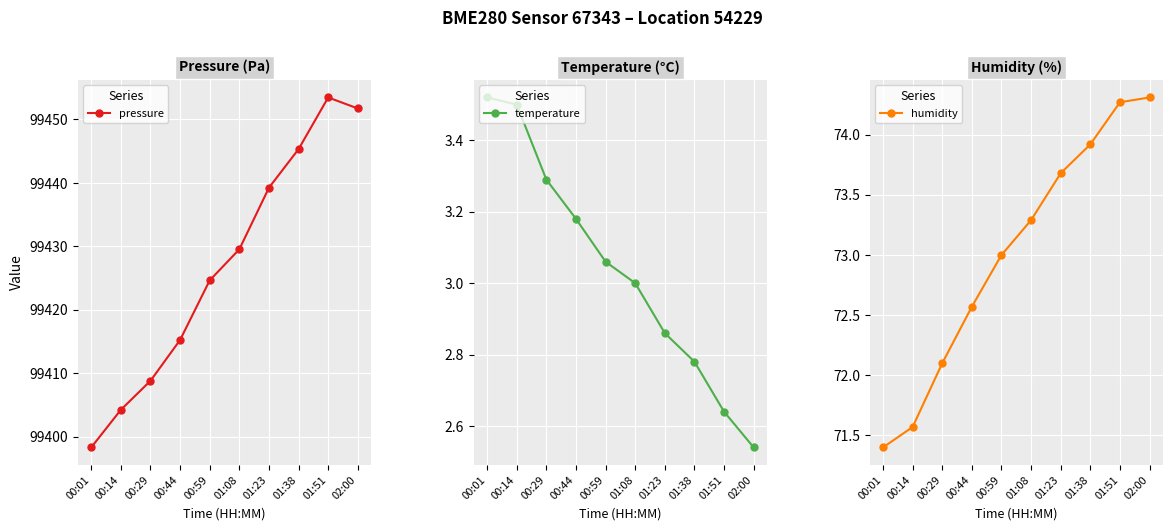

What is the average value of the temperature series?

3.0